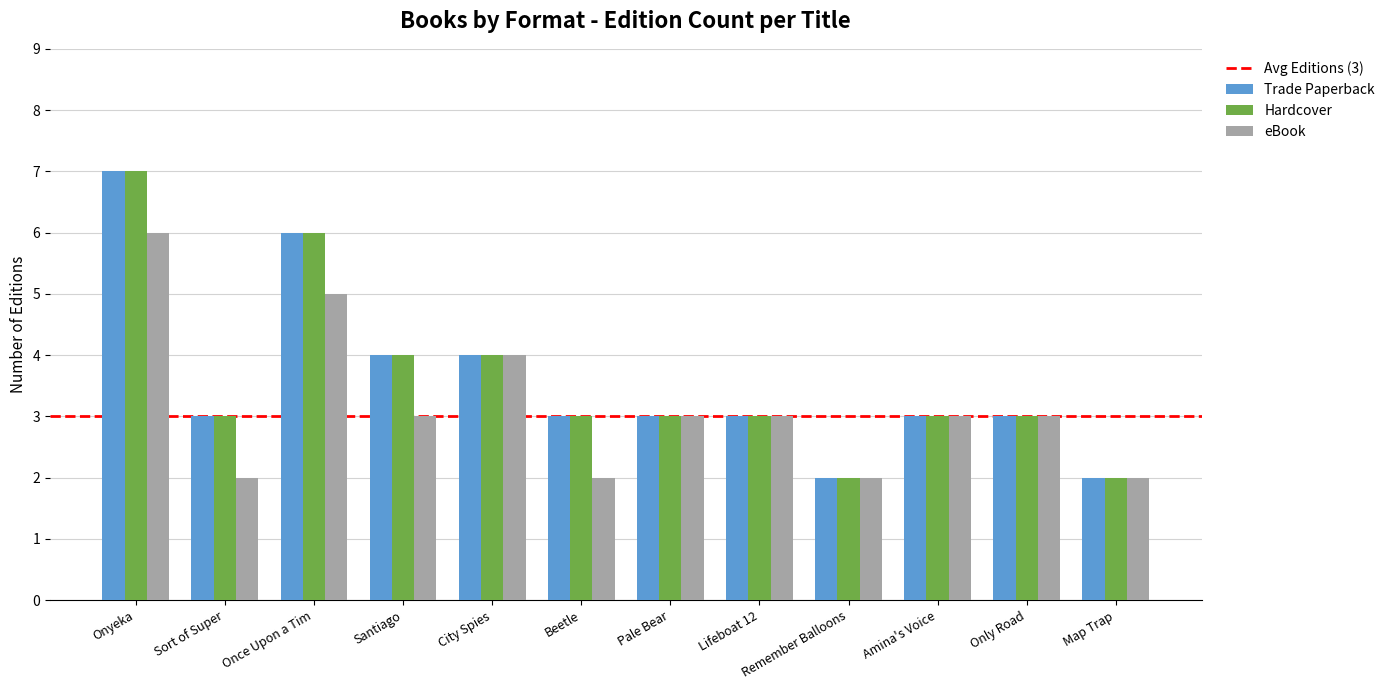

Between Sort of Super and Only Road, which series saw the biggest shift?

eBook